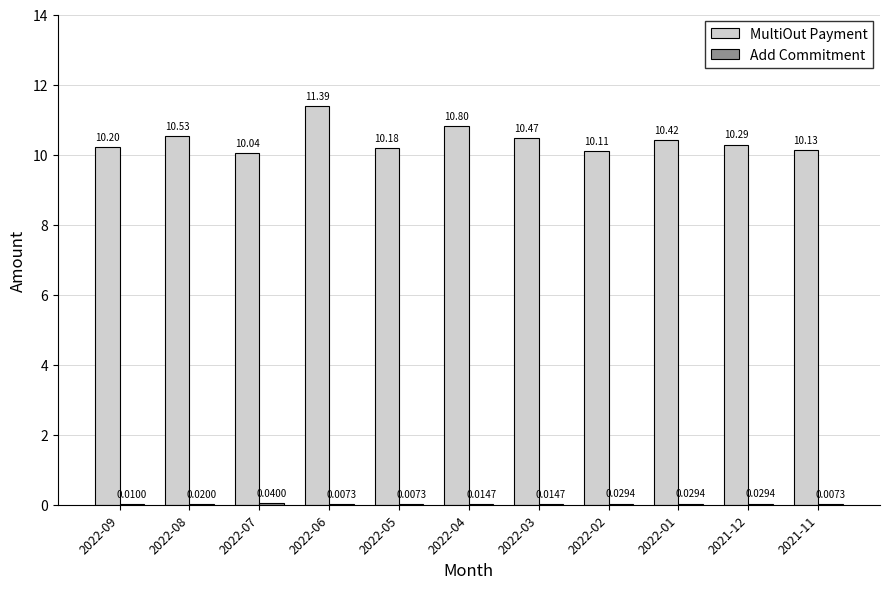

At which label does MultiOut Payment reach its peak?

2022-06